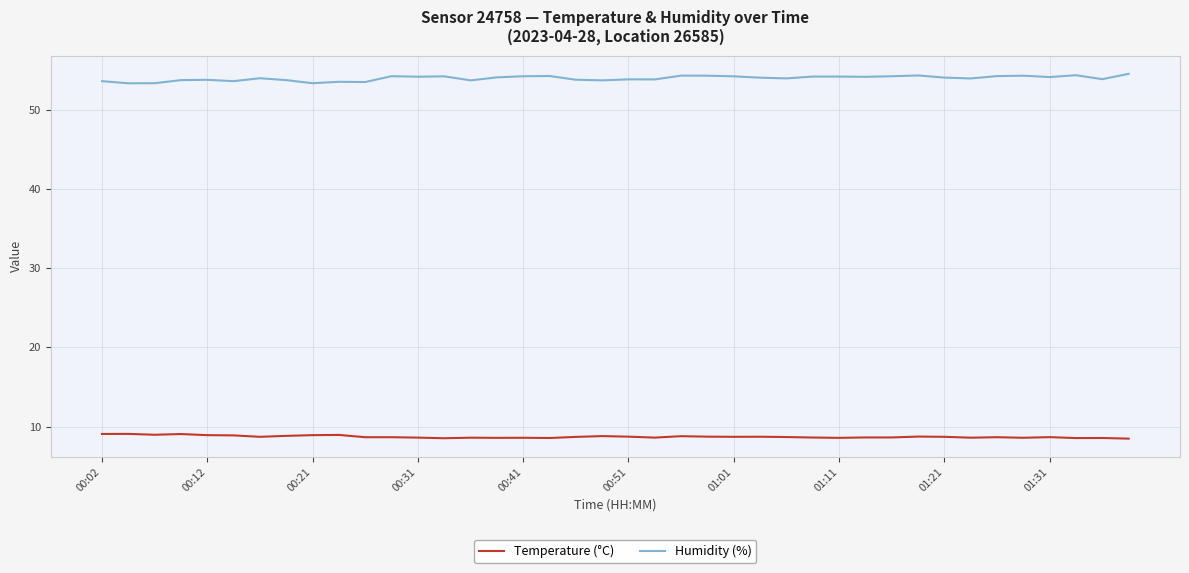

List the series in order of their peak value, highest first.

Humidity (%), Temperature (°C)